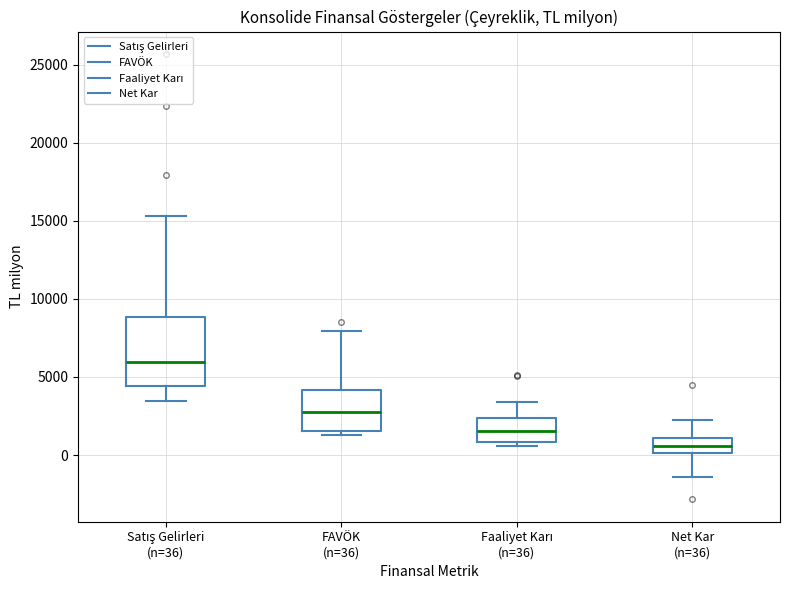

Which box is the tallest, from its lower edge to its upper edge?

Satış Gelirleri (n=36)